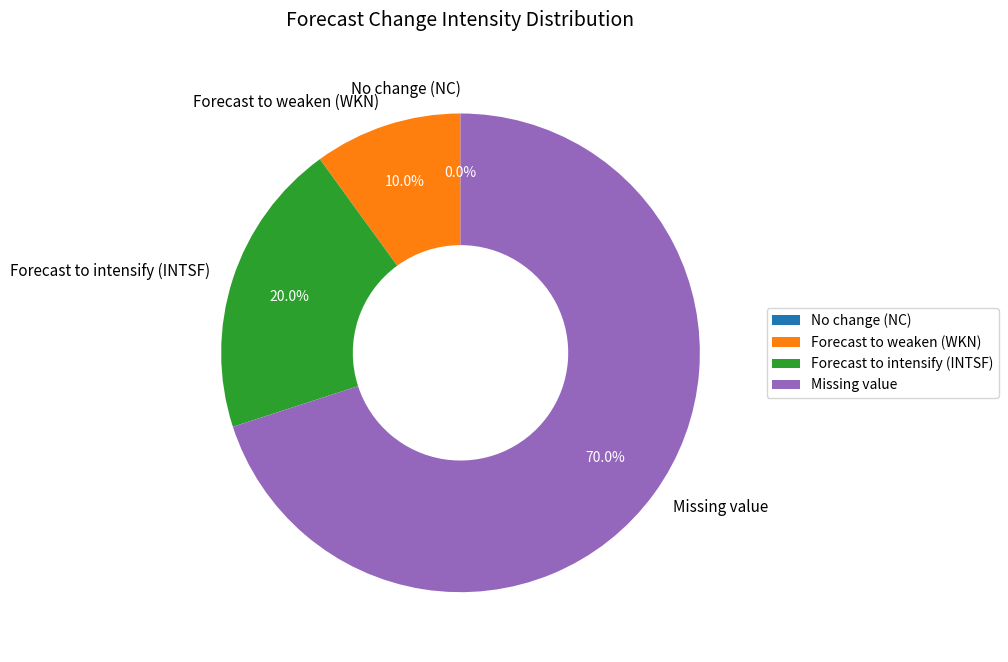

To the nearest percent, what is the difference between the Forecast to weaken (WKN) and Forecast to intensify (INTSF) slice percentages?

10%